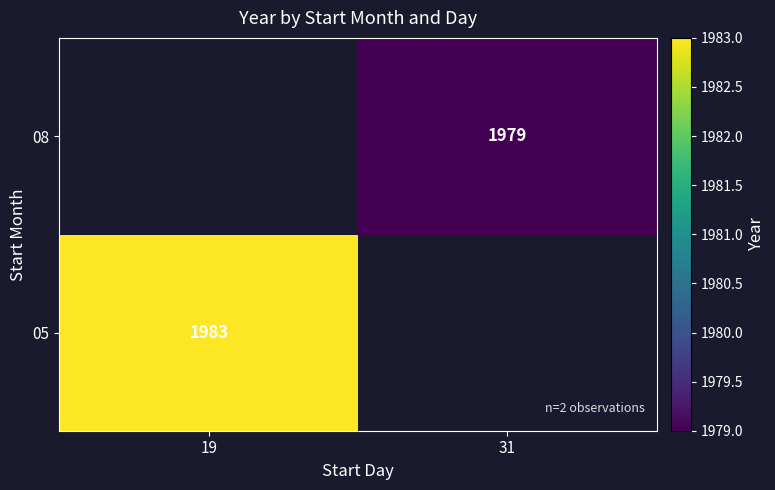

True or false: 08 has a value of 1979 at 31.

True